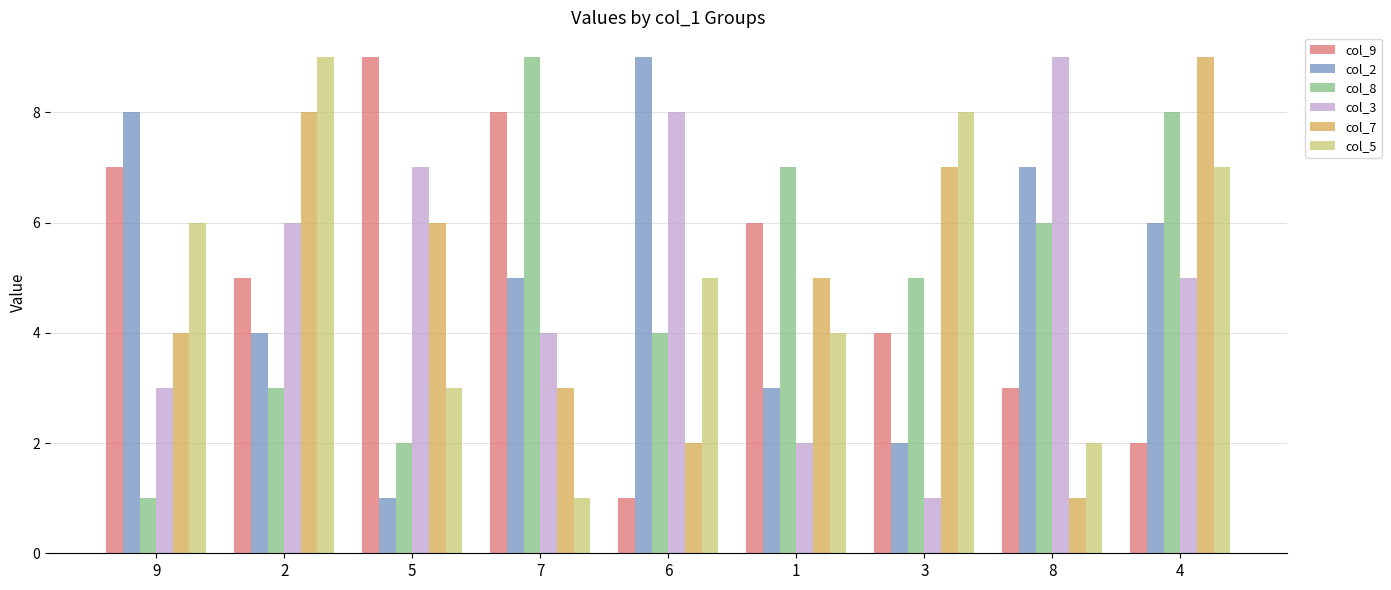

Is it true that col_7 equals 3 at 2?

False